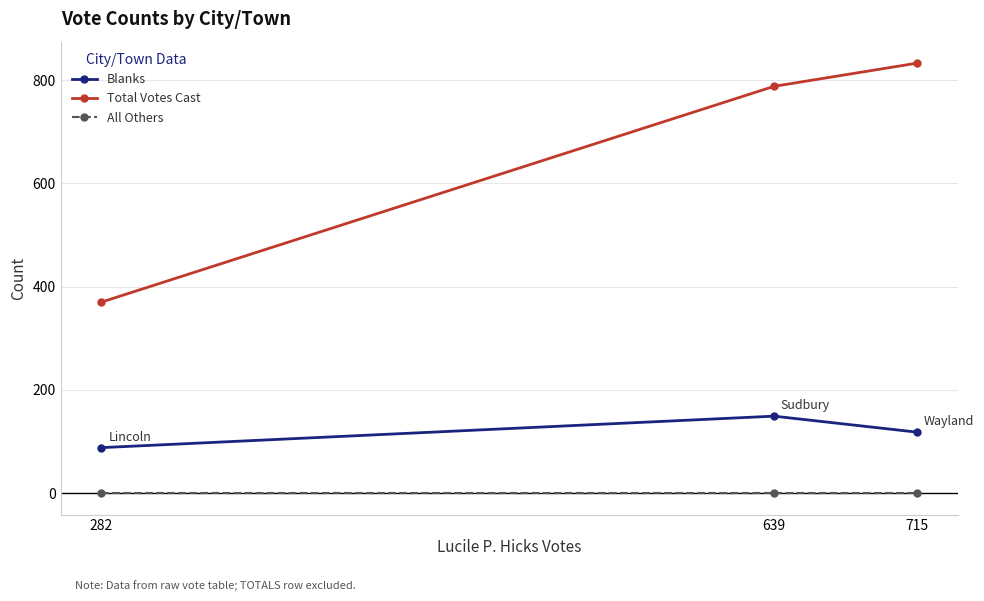

What are all the series names shown in the legend?

Blanks, Total Votes Cast, All Others